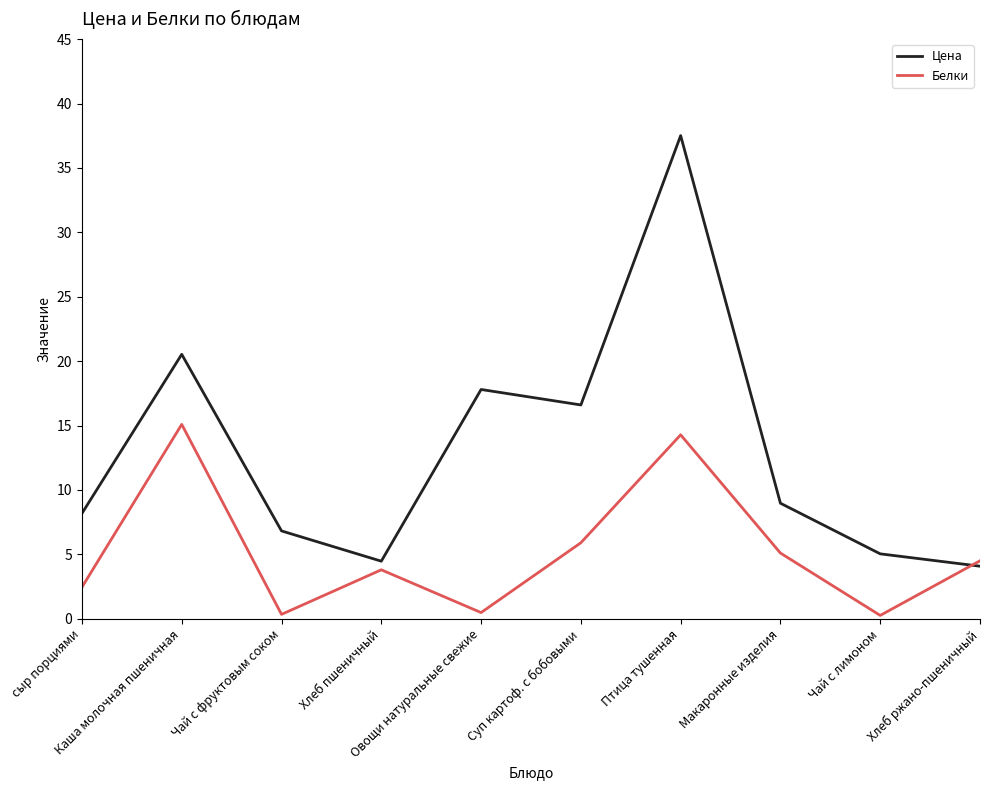

Which series has the largest total across all categories?

Цена